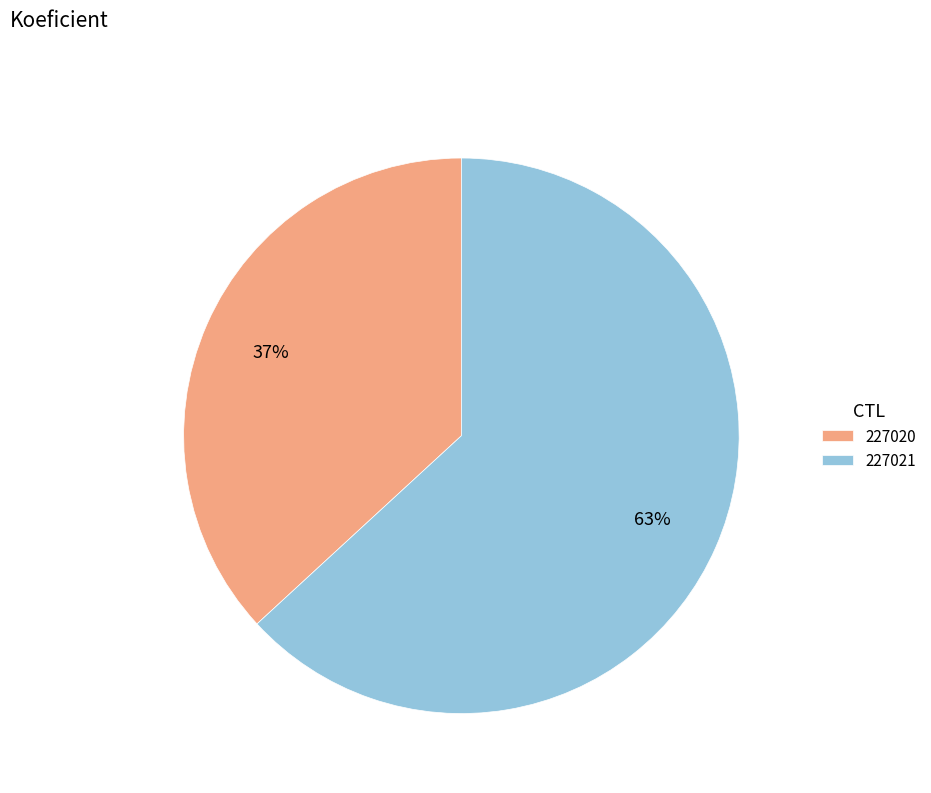

Is 227020 the majority of the pie?

No